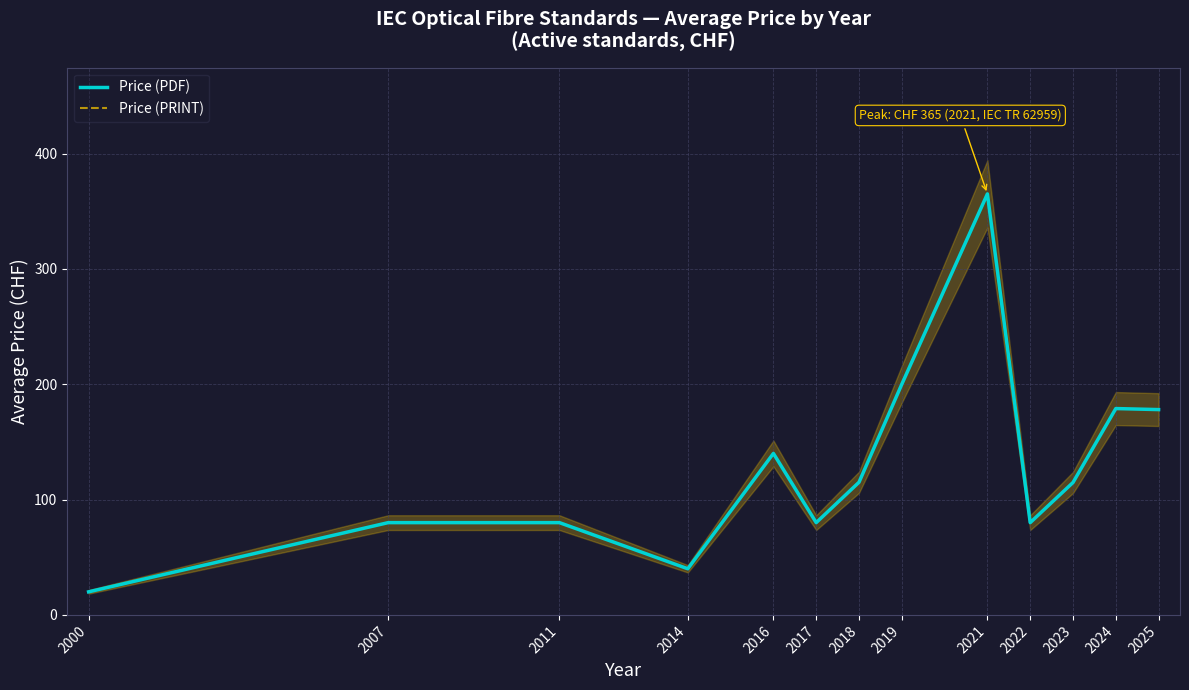

What is the difference between the Price (PDF) values at 2014 and 2023?

74.8